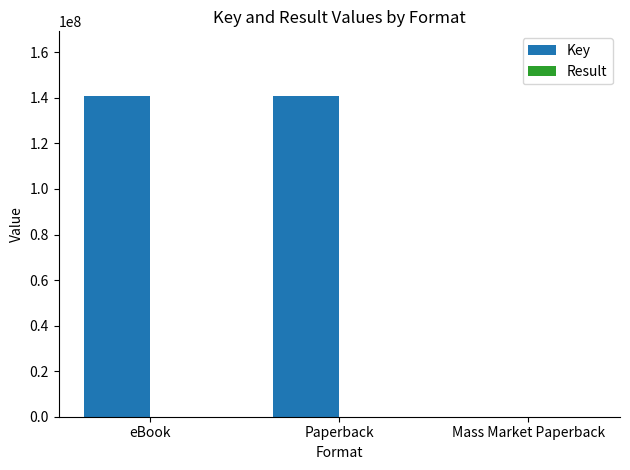

Which series has the largest total across all categories?

Key